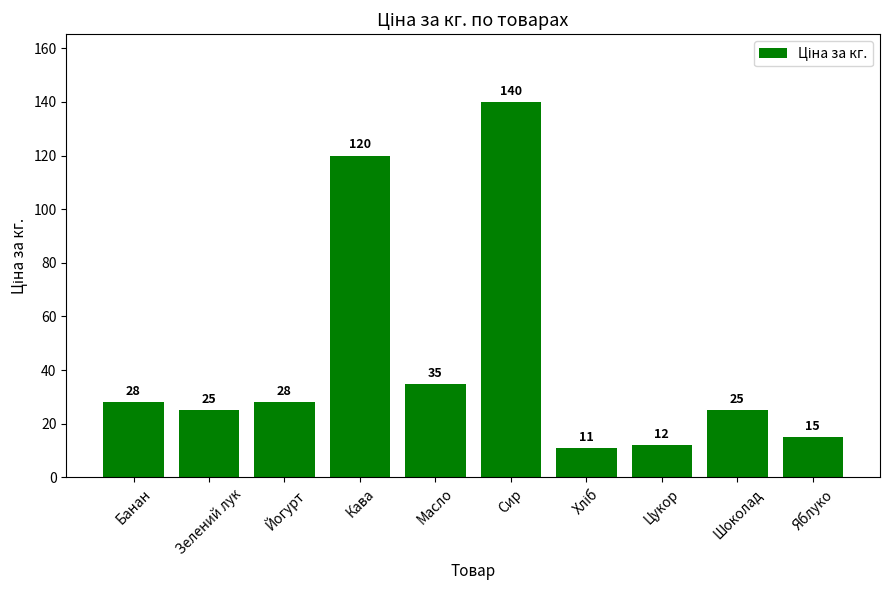

What is the smallest value displayed?

11